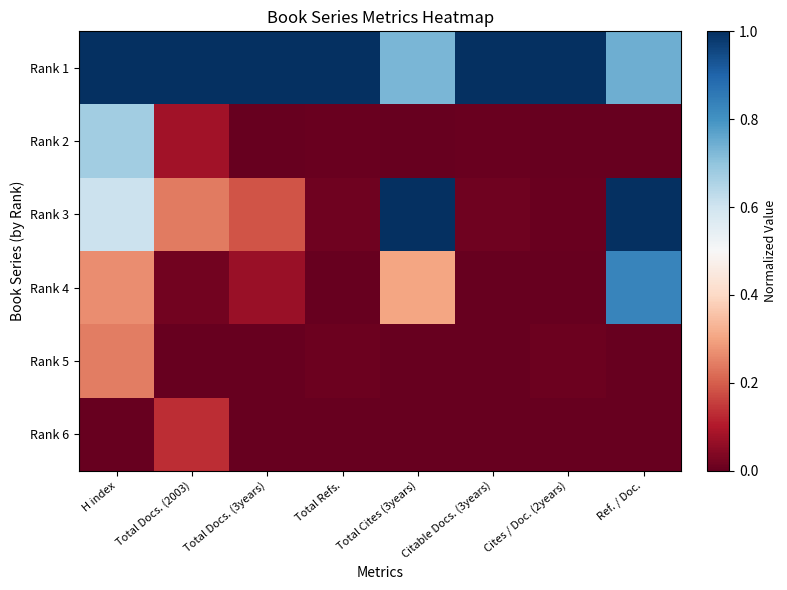

Reading left to right, list all the values displayed in this chart.

Rank 1: H index=1.0	Total Docs. (2003)=1.0	Total Docs. (3years)=1.0	Total Refs.=1.0	Total Cites (3years)=0.7	Citable Docs. (3years)=1.0	Cites / Doc. (2years)=1.0	Ref. / Doc.=0.7
Rank 2: H index=0.7	Total Docs. (2003)=0.1	Total Docs. (3years)=0.0	Total Refs.=0.0	Total Cites (3years)=0.0	Citable Docs. (3years)=0.0	Cites / Doc. (2years)=0.0	Ref. / Doc.=0.0
Rank 3: H index=0.6	Total Docs. (2003)=0.2	Total Docs. (3years)=0.2	Total Refs.=0.0	Total Cites (3years)=1.0	Citable Docs. (3years)=0.0	Cites / Doc. (2years)=0.0	Ref. / Doc.=1.0
Rank 4: H index=0.3	Total Docs. (2003)=0.0	Total Docs. (3years)=0.1	Total Refs.=0.0	Total Cites (3years)=0.3	Citable Docs. (3years)=0.0	Cites / Doc. (2years)=0.0	Ref. / Doc.=0.8
Rank 5: H index=0.2	Total Docs. (2003)=0.0	Total Docs. (3years)=0.0	Total Refs.=0.0	Total Cites (3years)=0.0	Citable Docs. (3years)=0.0	Cites / Doc. (2years)=0.0	Ref. / Doc.=0.0
Rank 6: H index=0.0	Total Docs. (2003)=0.1	Total Docs. (3years)=0.0	Total Refs.=0.0	Total Cites (3years)=0.0	Citable Docs. (3years)=0.0	Cites / Doc. (2years)=0.0	Ref. / Doc.=0.0